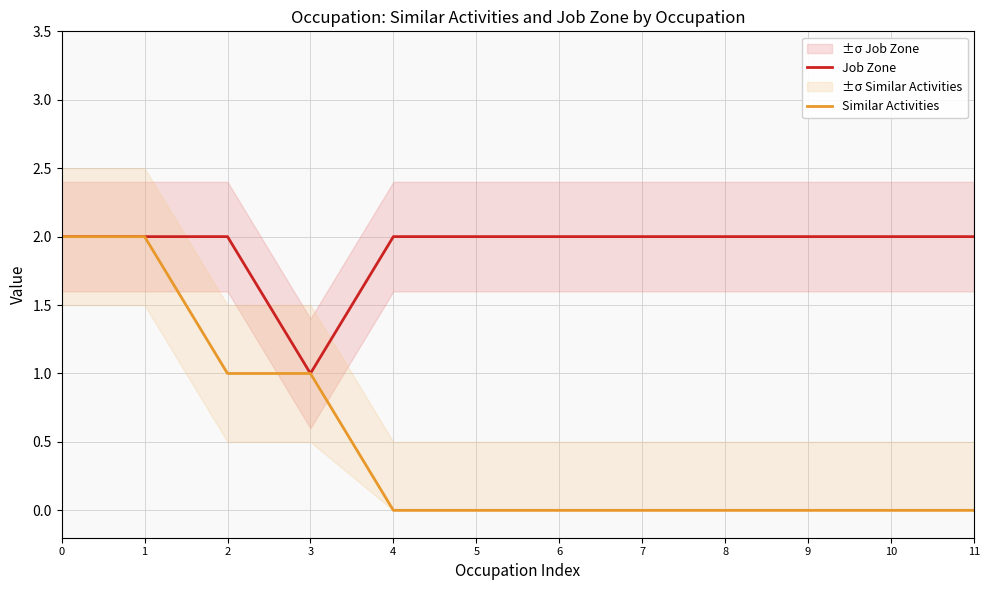

True or false: Similar Activities and Job Zone cross at least once.

False